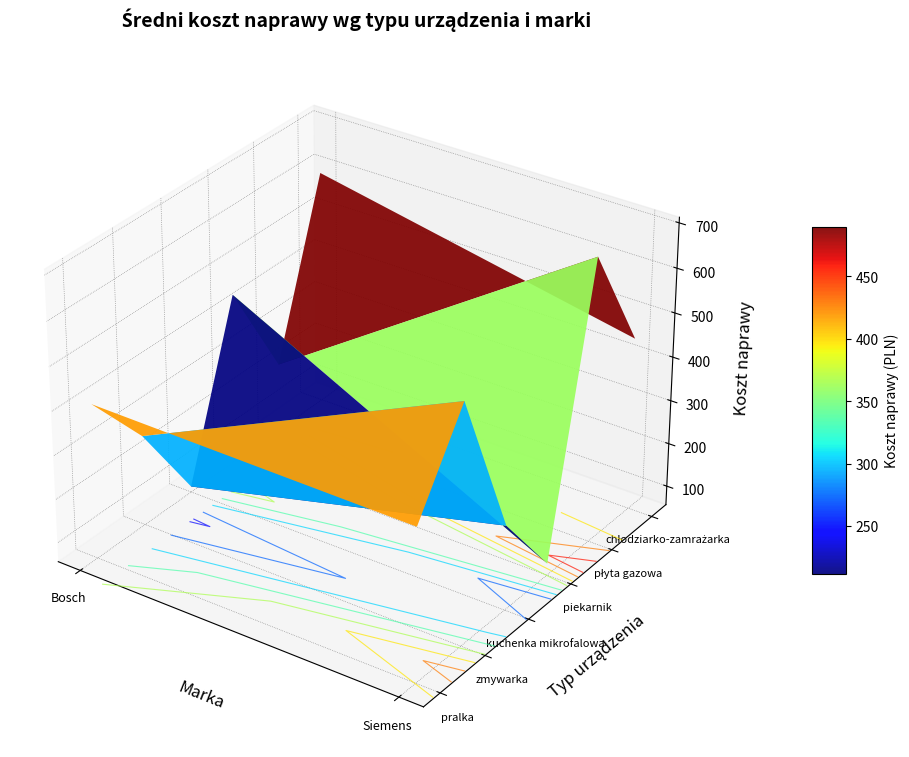

The value of kuchenka mikrofalowa at Bosch is 69.2. True or false?

True